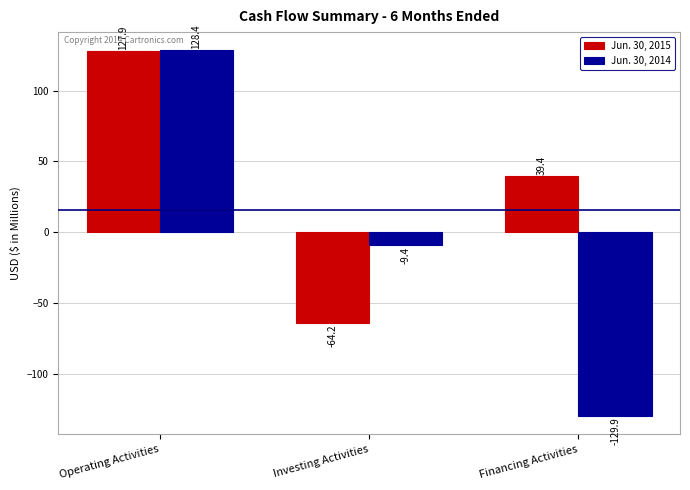

What is the spread (max minus min) of values at Operating Activities?

0.5